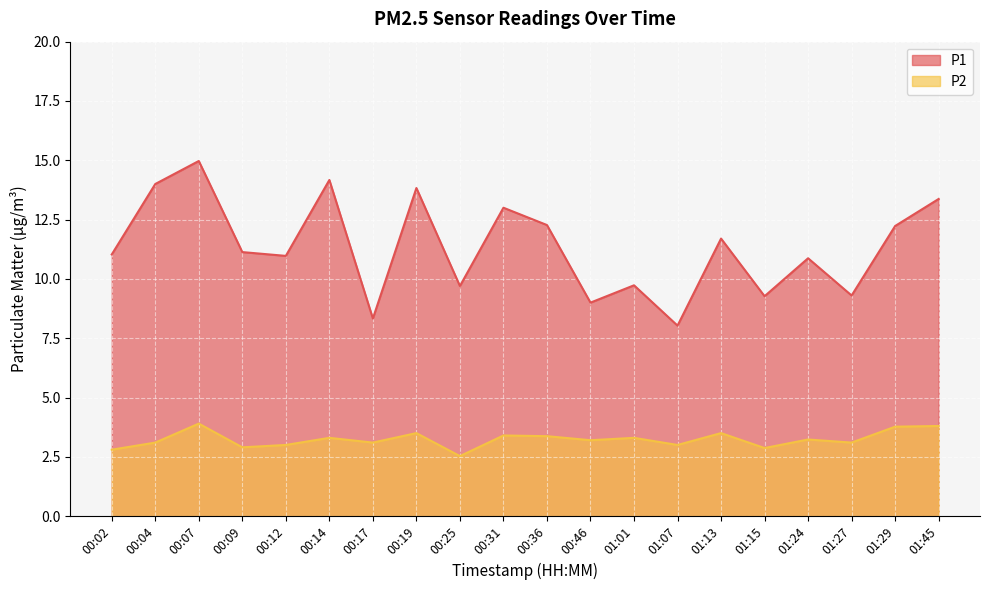

How many lines are shown in the chart?

2